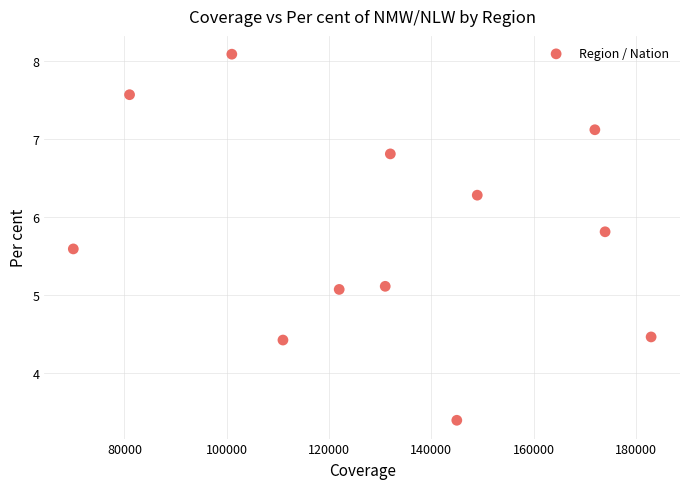

What is the range of X values (max minus min)?

113000.0